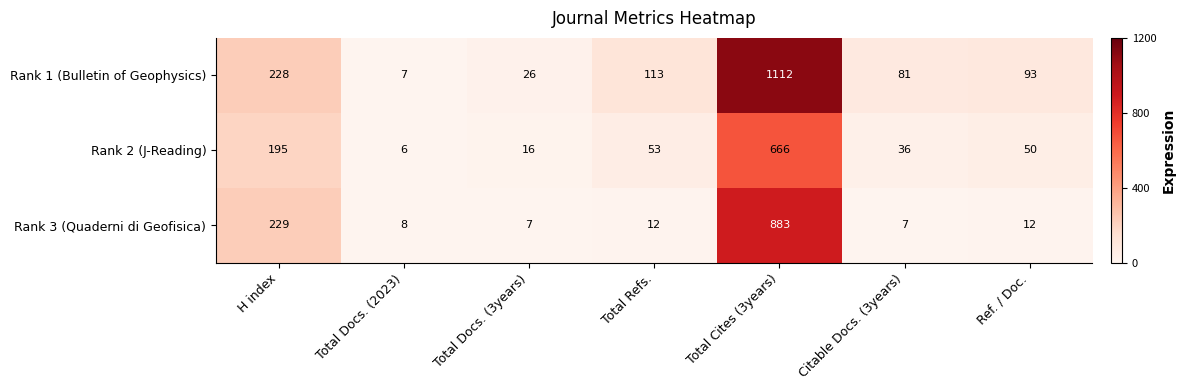

Is it true that Rank 3 (Quaderni di Geofisica) equals 883 at Total Cites (3years)?

True